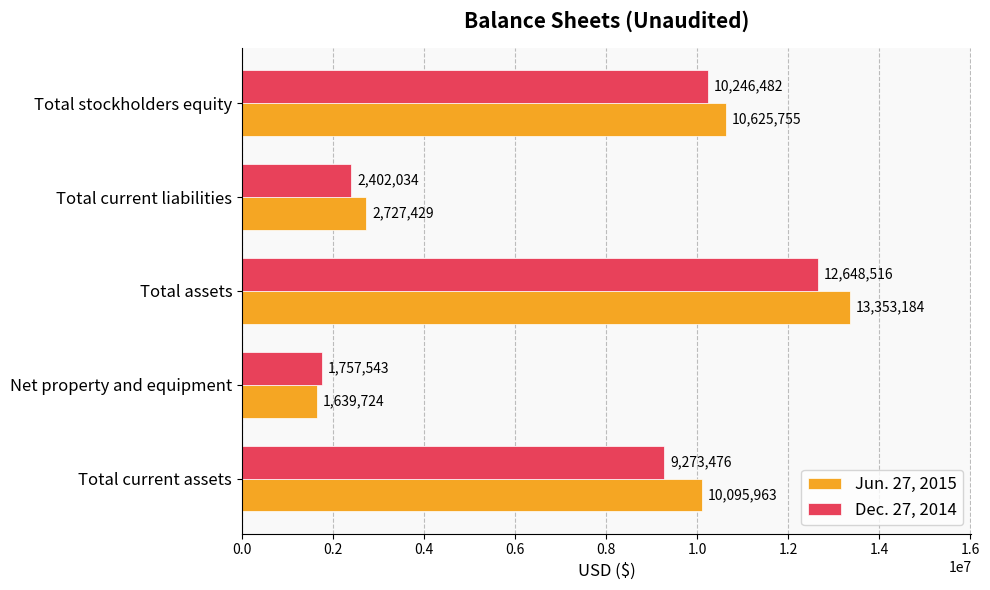

What is the difference between the second highest and minimum values in the Jun. 27, 2015 series?

8986031